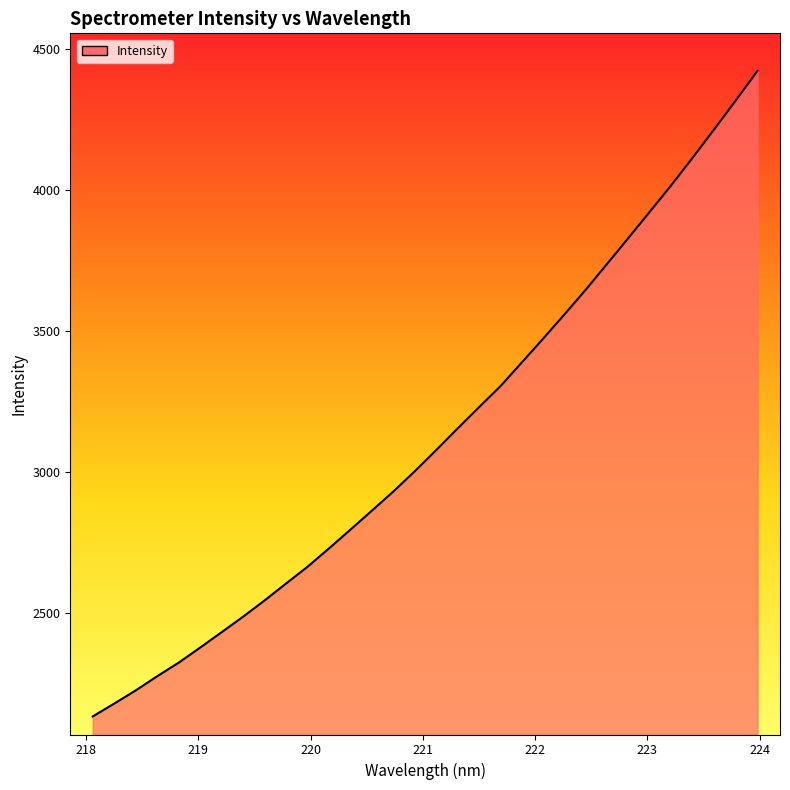

What is the maximum value shown in the chart?

4422.0